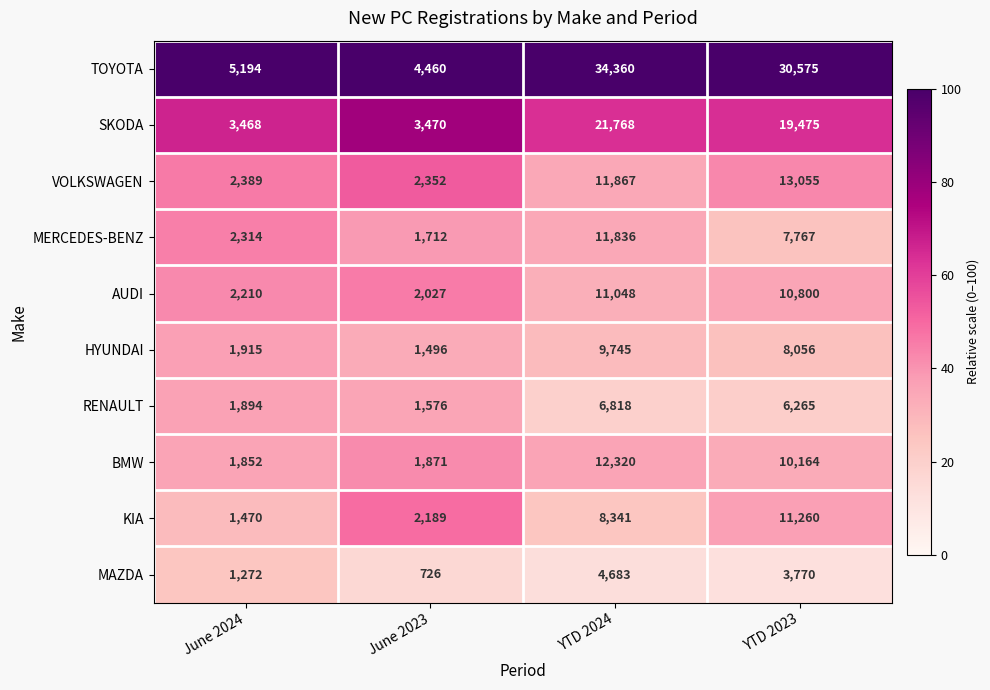

What is the smallest value displayed?

726